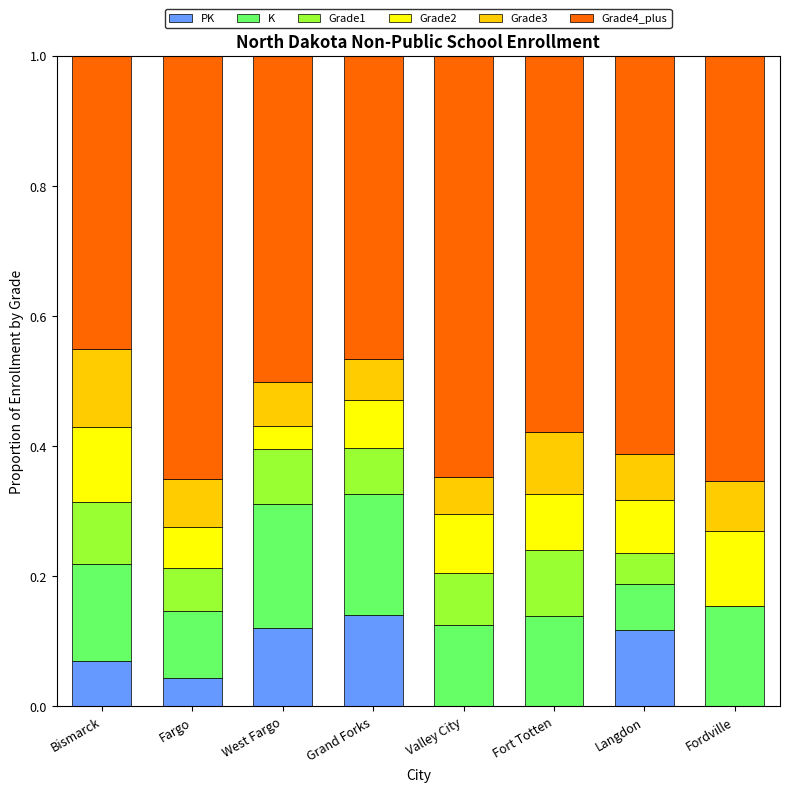

What is the total value across all series at Fort Totten?

1.0